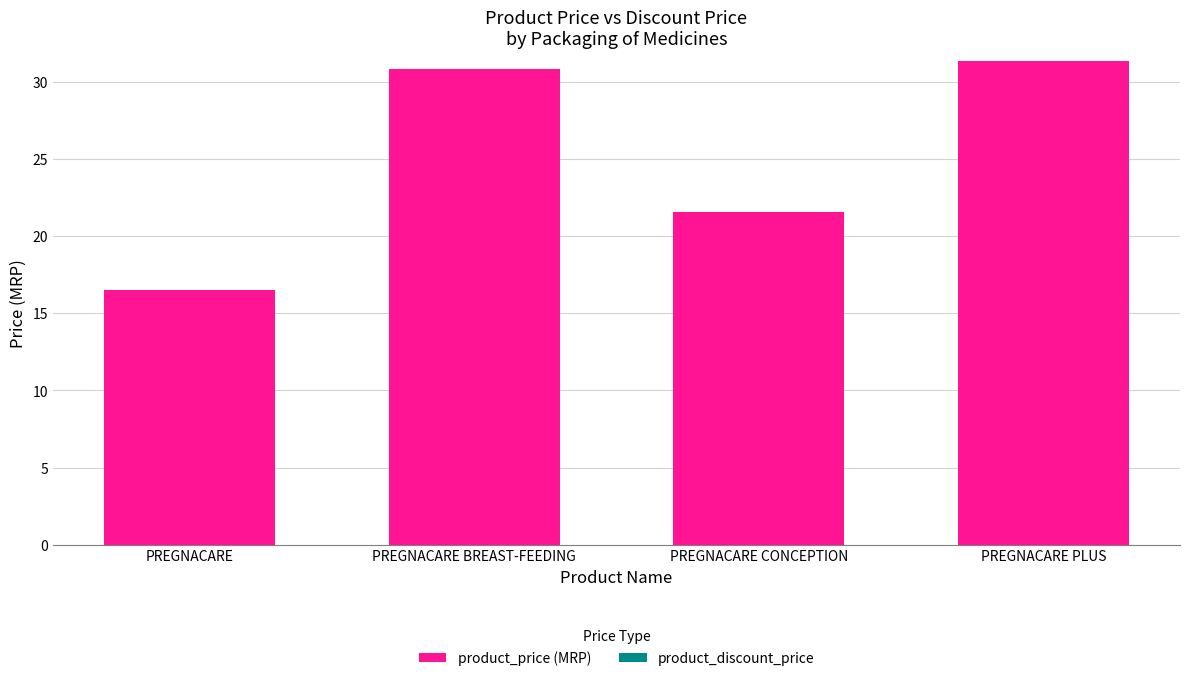

What is the average value?

25.1